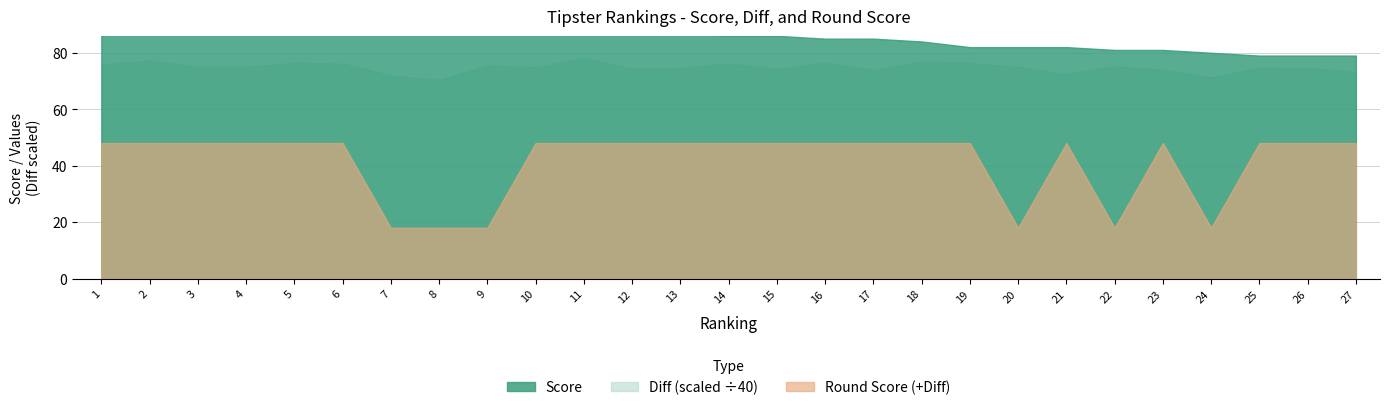

Count the number of categories in the chart.

27